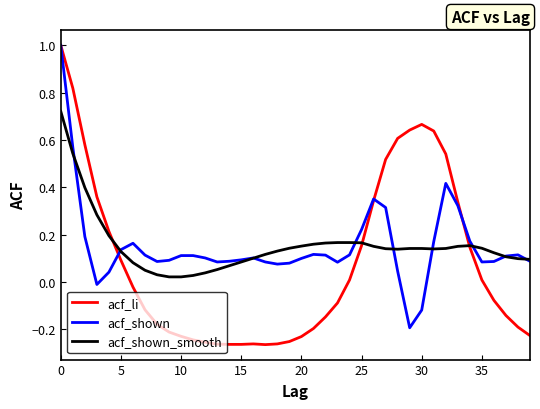

Which series has the widest spread of values?

acf_li